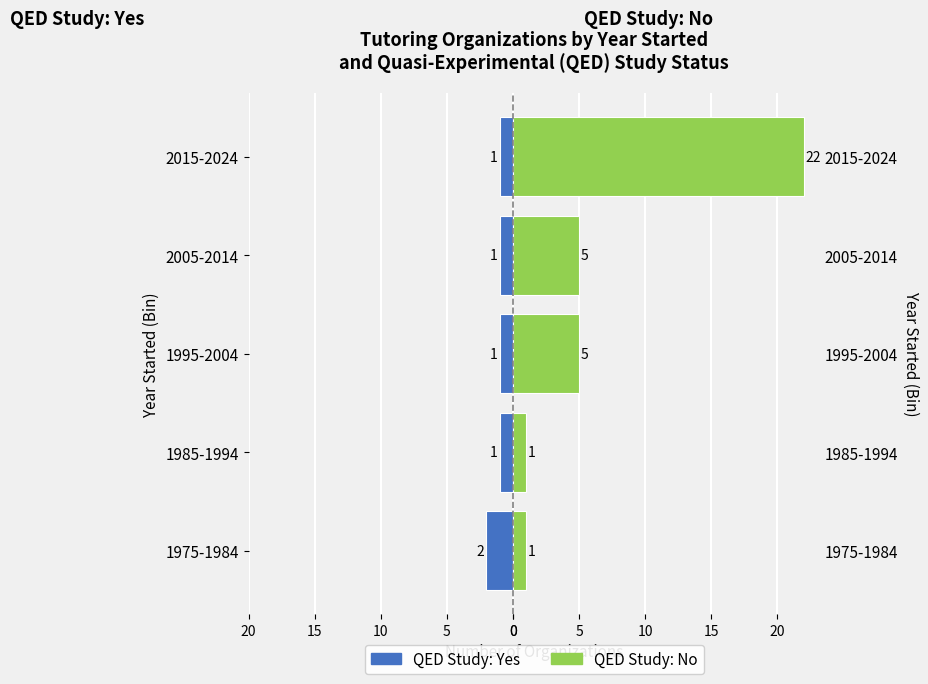

Rank the series by their average value, from highest to lowest.

QED Study: No, QED Study: Yes